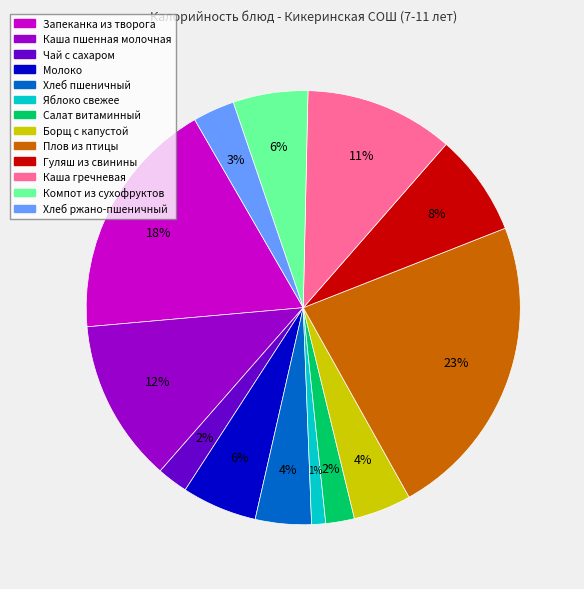

Is the sum of Каша пшенная молочная and Хлеб пшеничный greater than half?

No